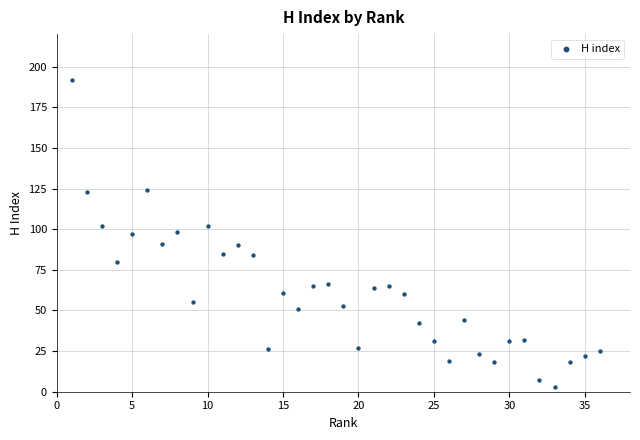

What is the range of X values (max minus min)?

35